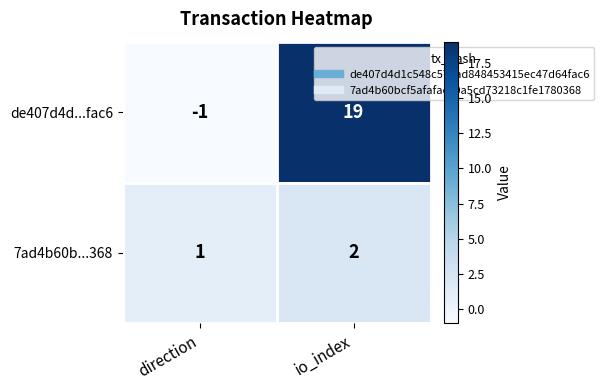

Rank the series at direction from highest to lowest value.

7ad4b60b...368, de407d4d...fac6